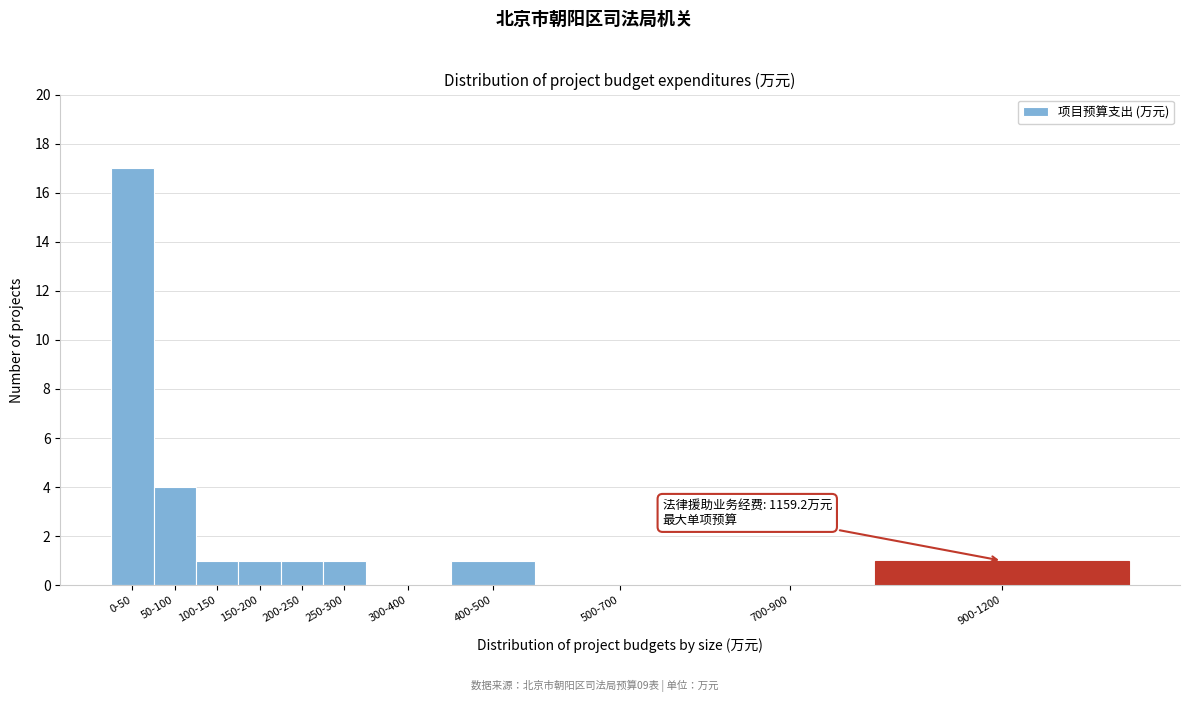

Reading left to right, extract all data points from this chart.

0-50=17	50-100=4	100-150=1	150-200=1	200-250=1	250-300=1	300-400=0	400-500=1	500-700=0	700-900=0	900-1200=1